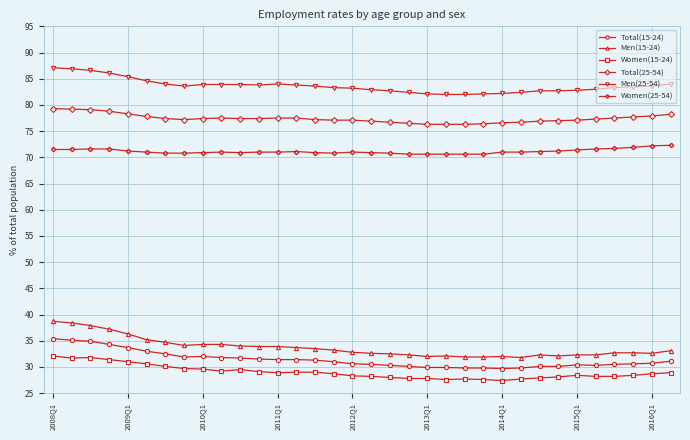

True or false: Total(25-54) has more than 0 interior local peaks.

True